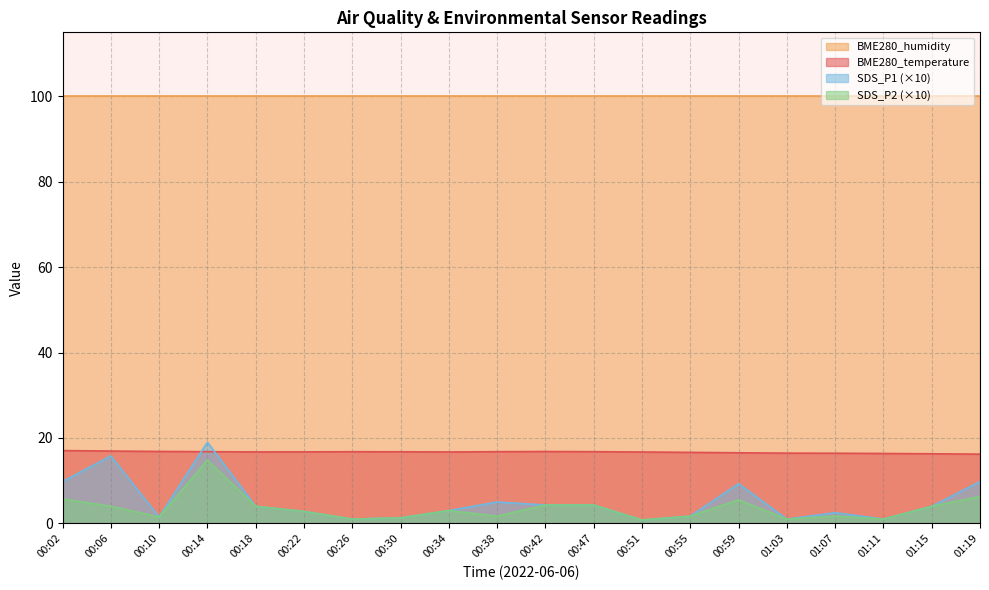

The value of SDS_P2 at 00:14 is 14.8. True or false?

True